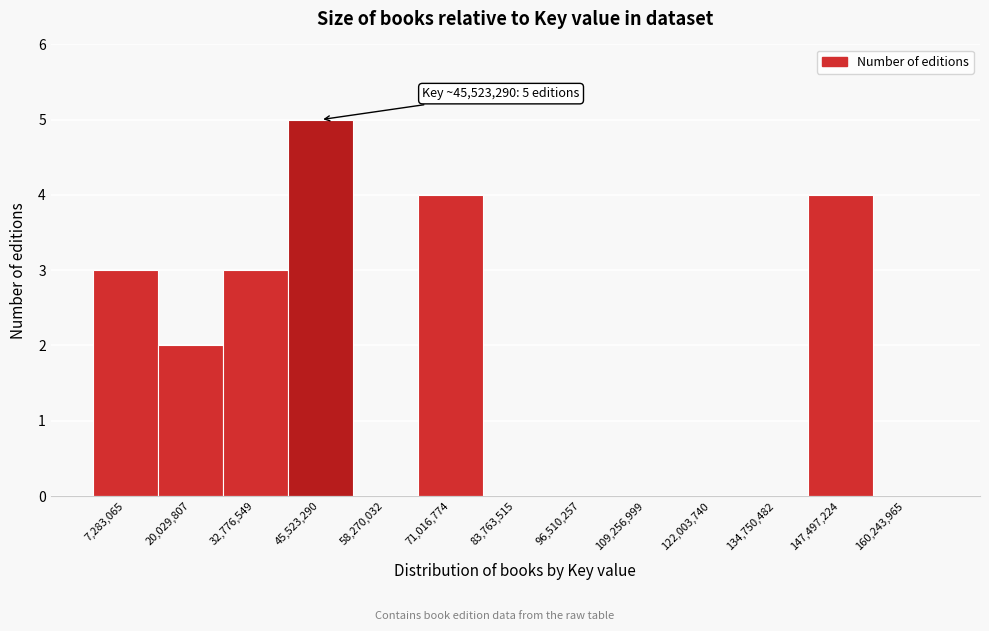

Over which range of the x-axis is the bar tallest?

40000000 to 52000000